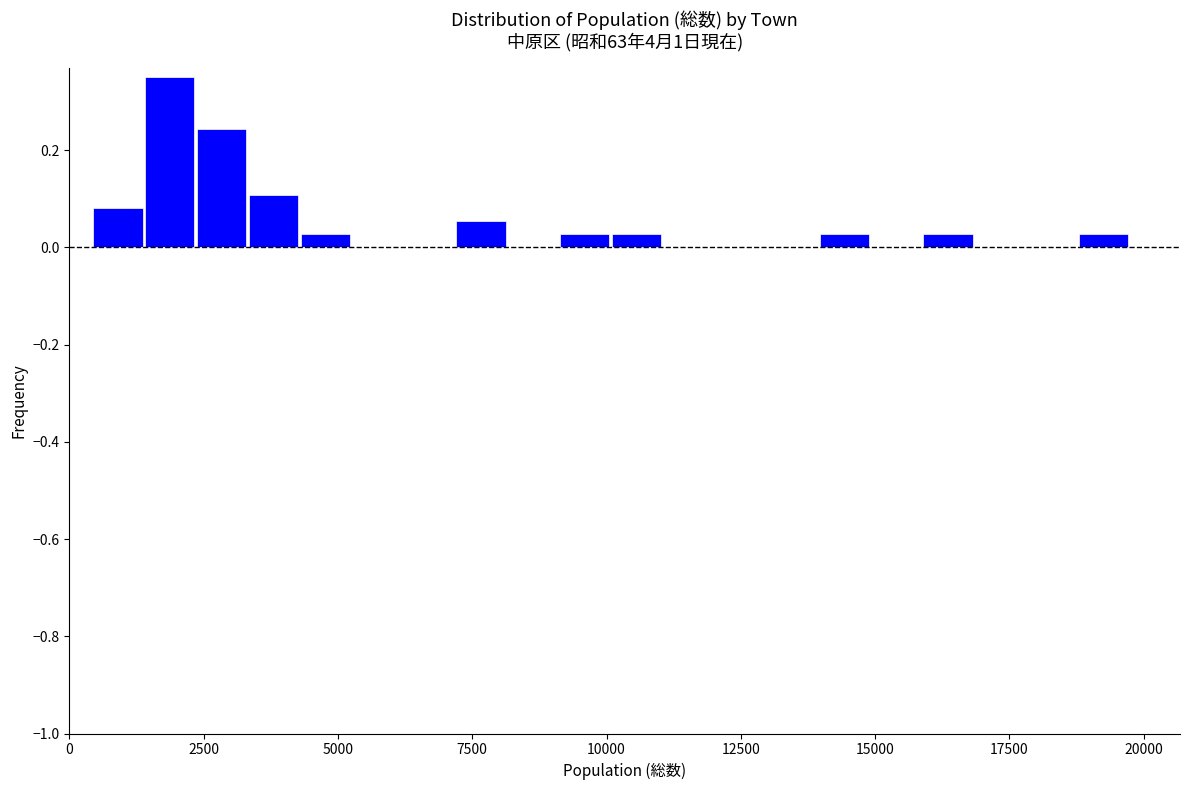

Read against the x-axis, roughly where is the centre of the tallest bar?

2000